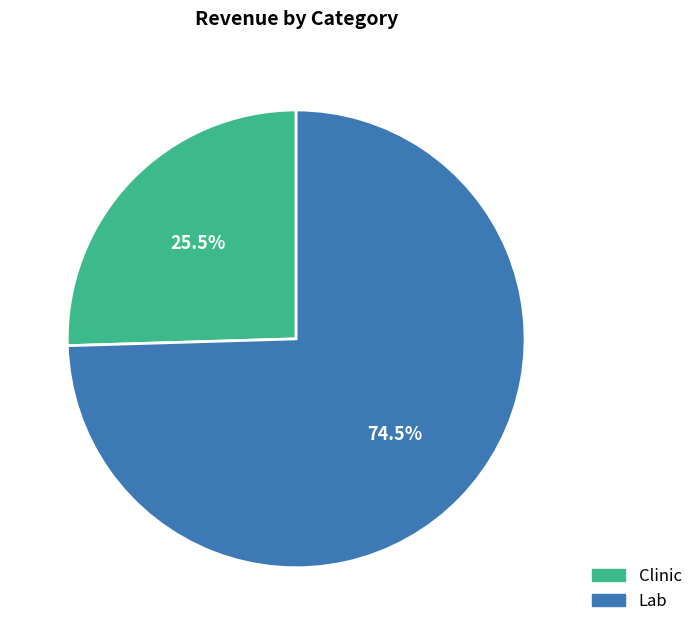

Does any single category account for the majority?

Yes